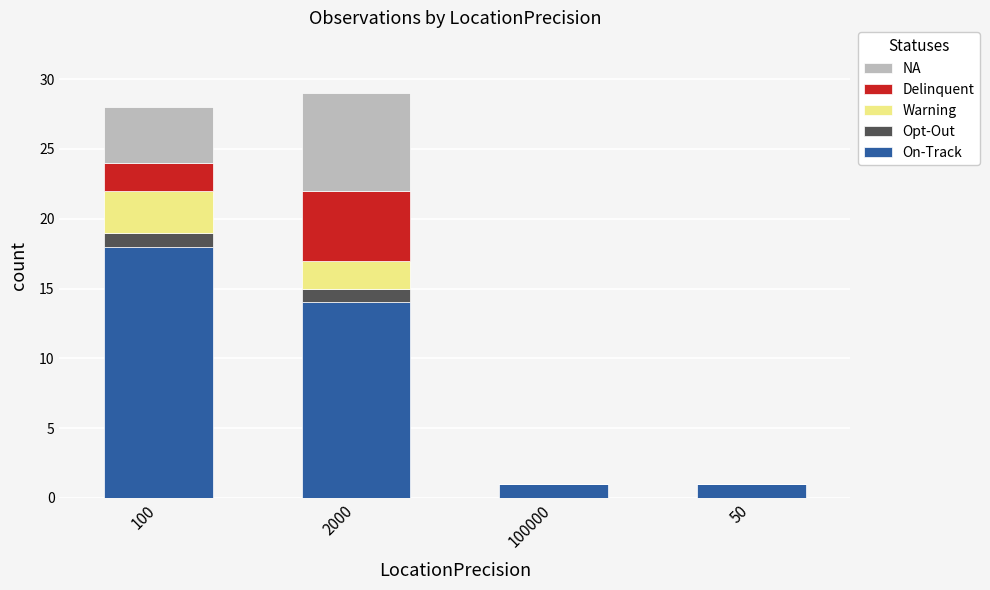

At which label does On-Track reach its peak?

100